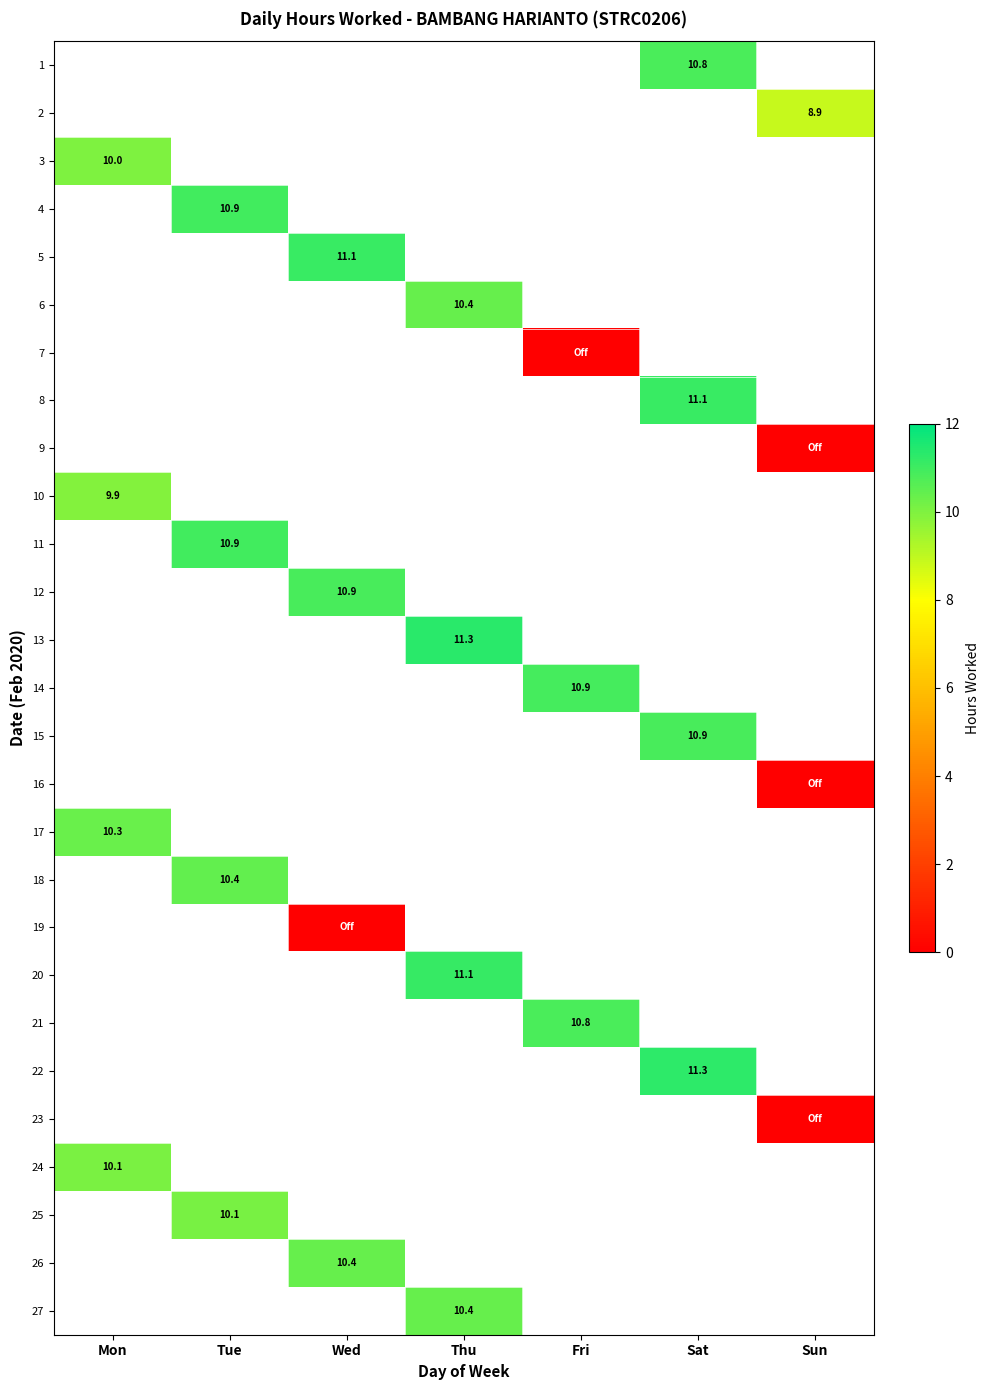

What is the maximum value shown in the chart?

11.3